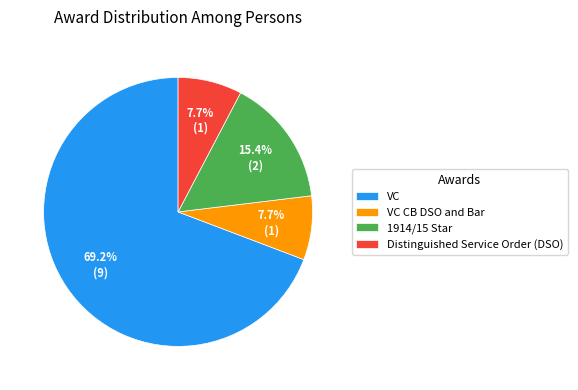

Does 1914/15 Star account for over 50% of the chart?

No